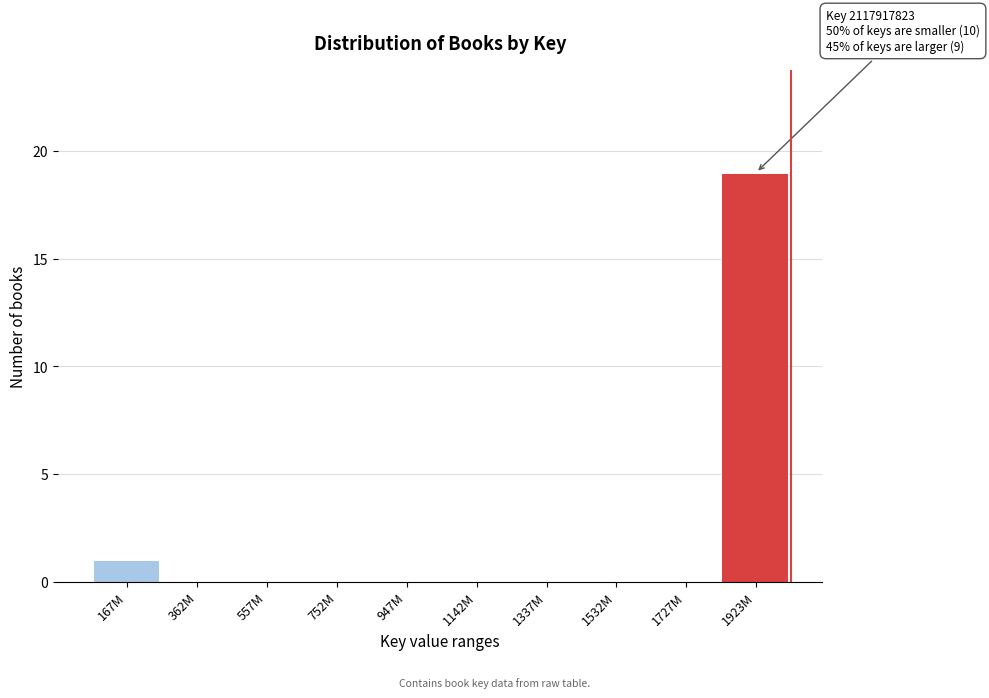

Reading right to left, extract all data points from this chart.

1923M=19	1727M=0	1532M=0	1337M=0	1142M=0	947M=0	752M=0	557M=0	362M=0	167M=1